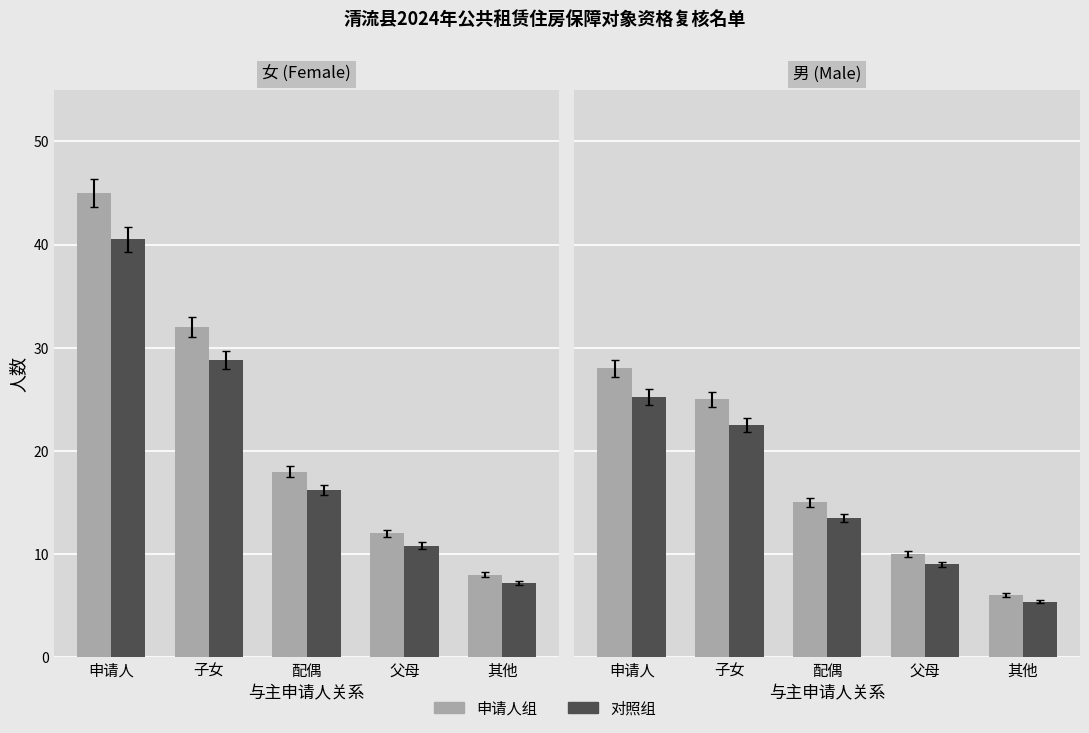

Between 申请人 and 其他, which series saw the biggest shift?

女